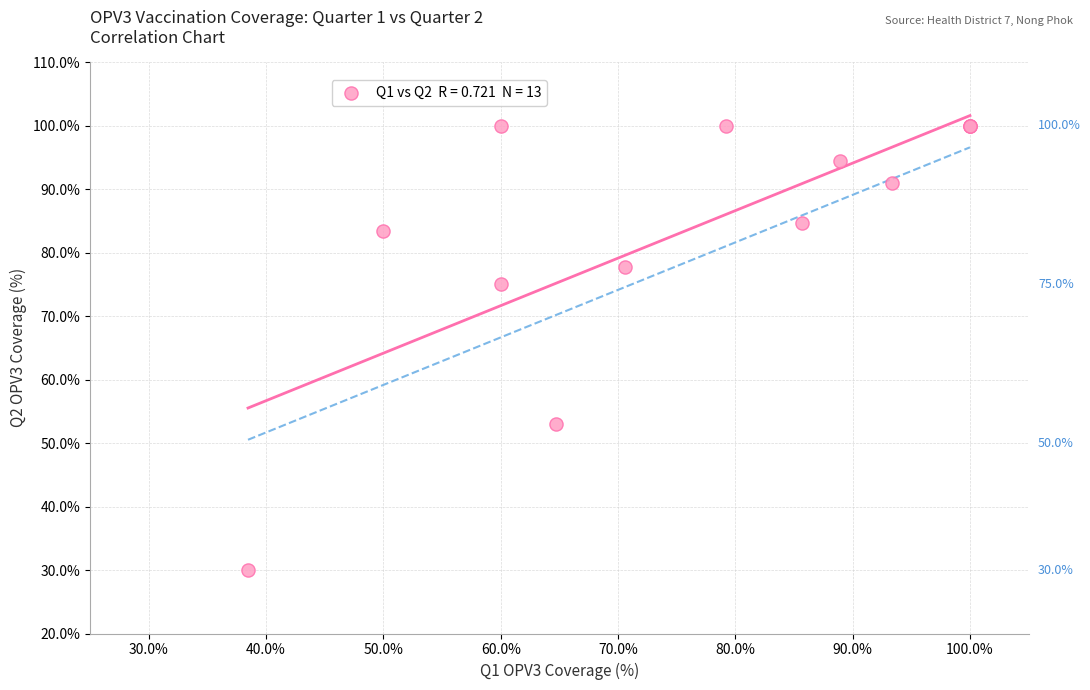

What Y value in the scatter plot is closest to 65?

75.0